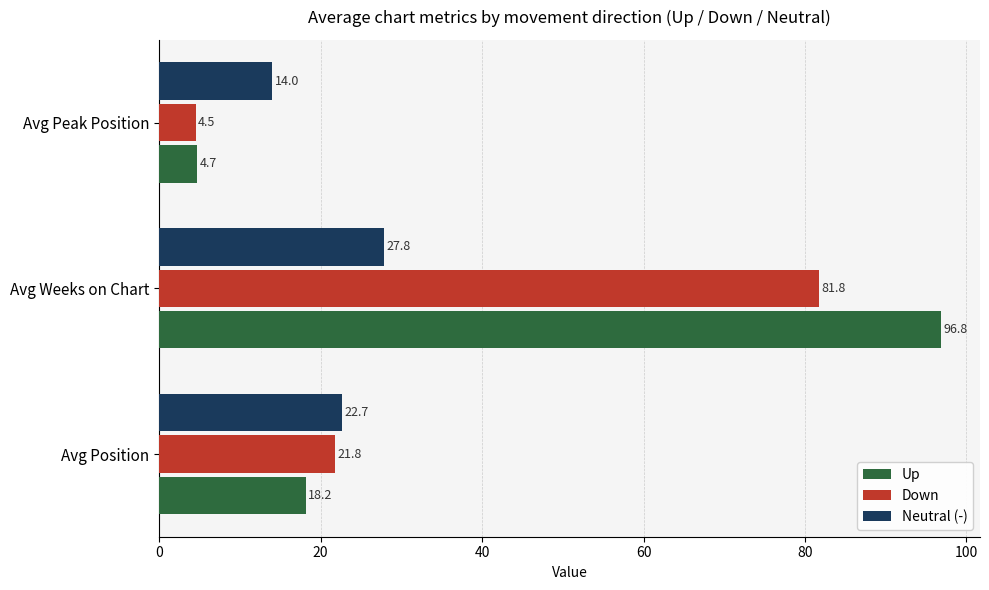

What is the minimum value shown in the chart?

4.5